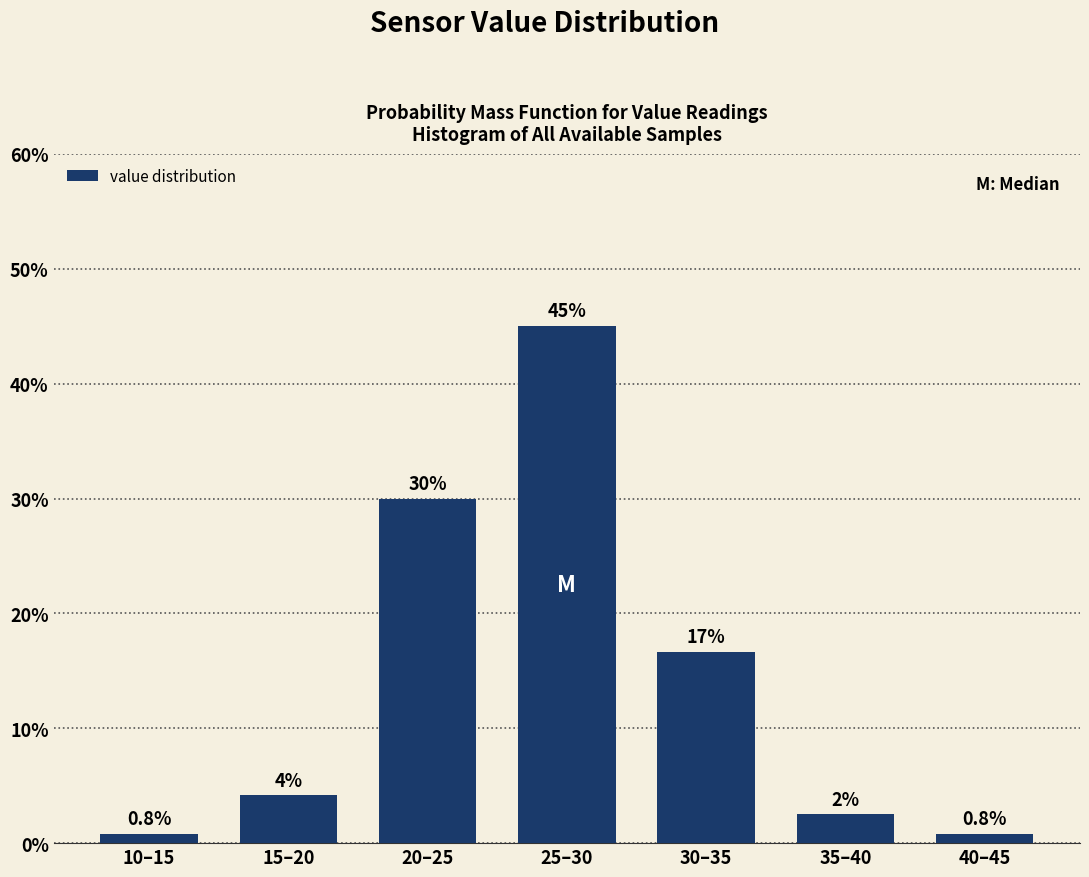

What is the average value?

14.3